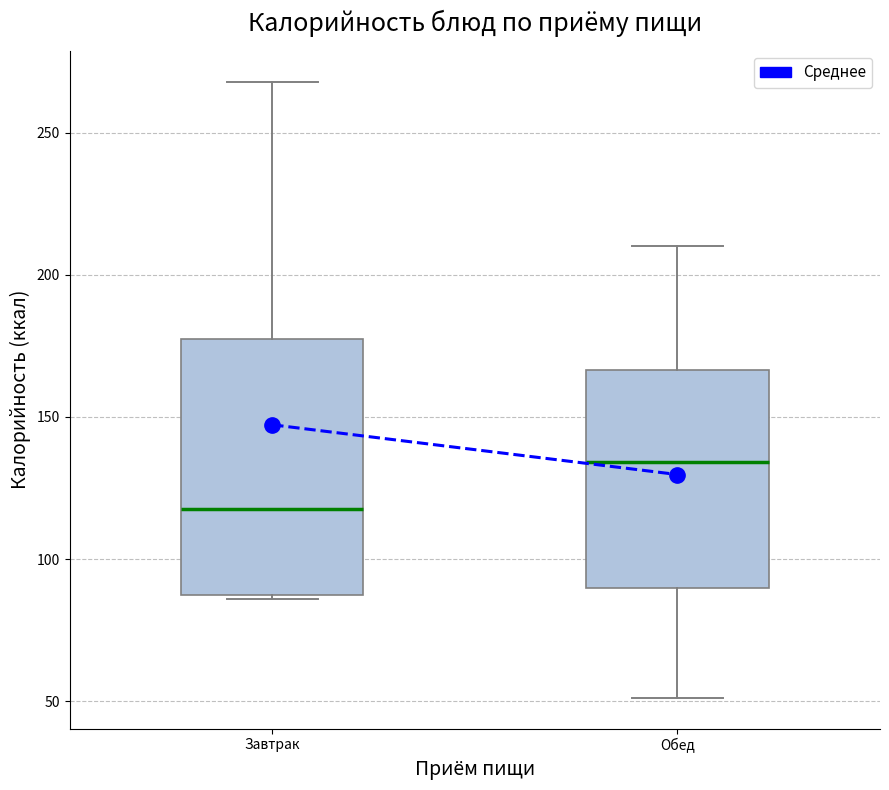

Which box's median line is the lowest?

Завтрак